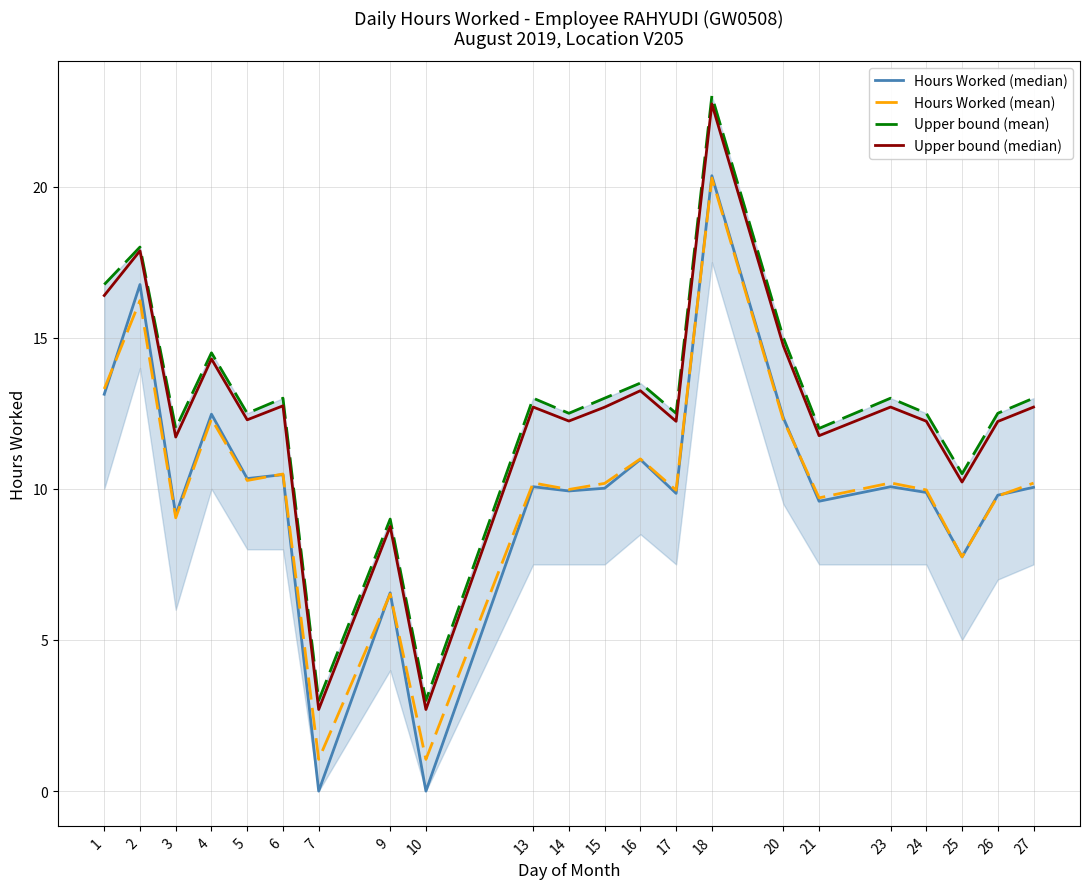

What are all the series names shown in the legend?

Hours Worked (median), Hours Worked (mean), Upper bound (mean), Upper bound (median)